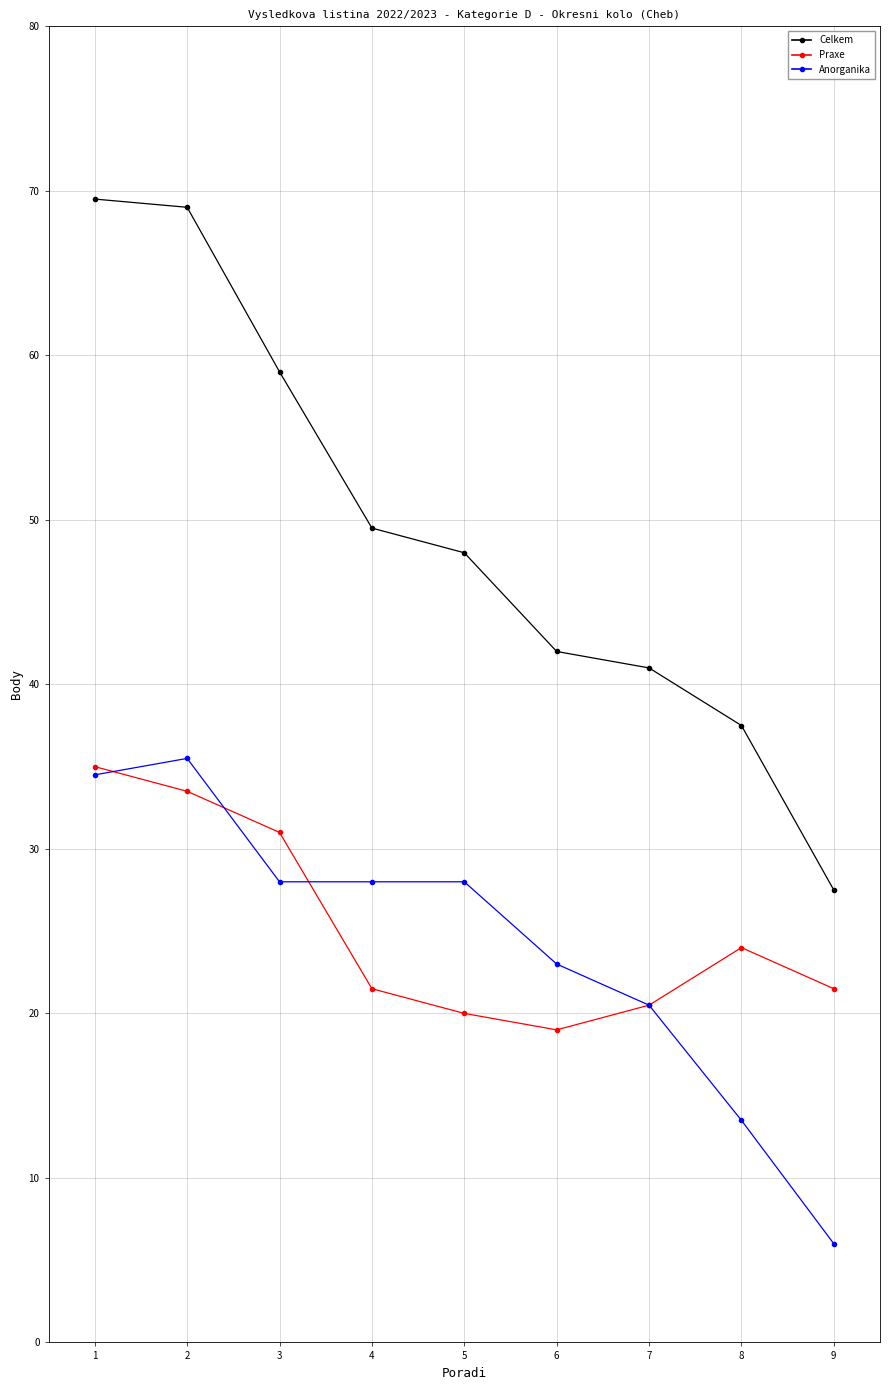

Count the number of categories in the chart.

9